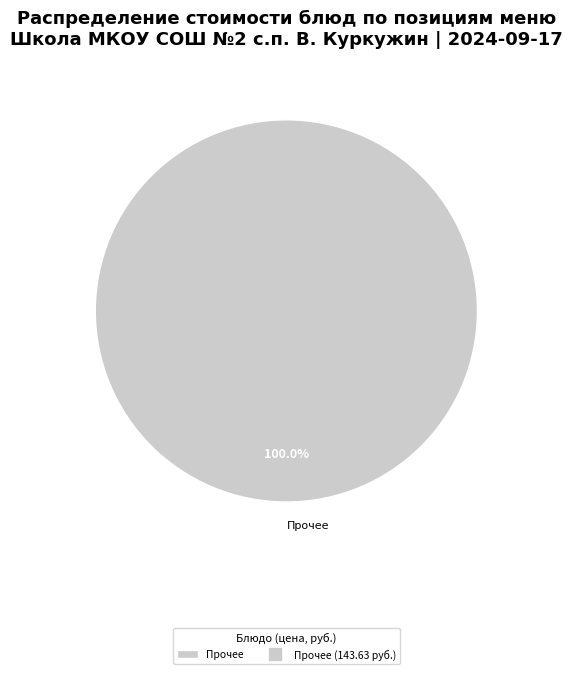

How many slices are in this pie chart?

1